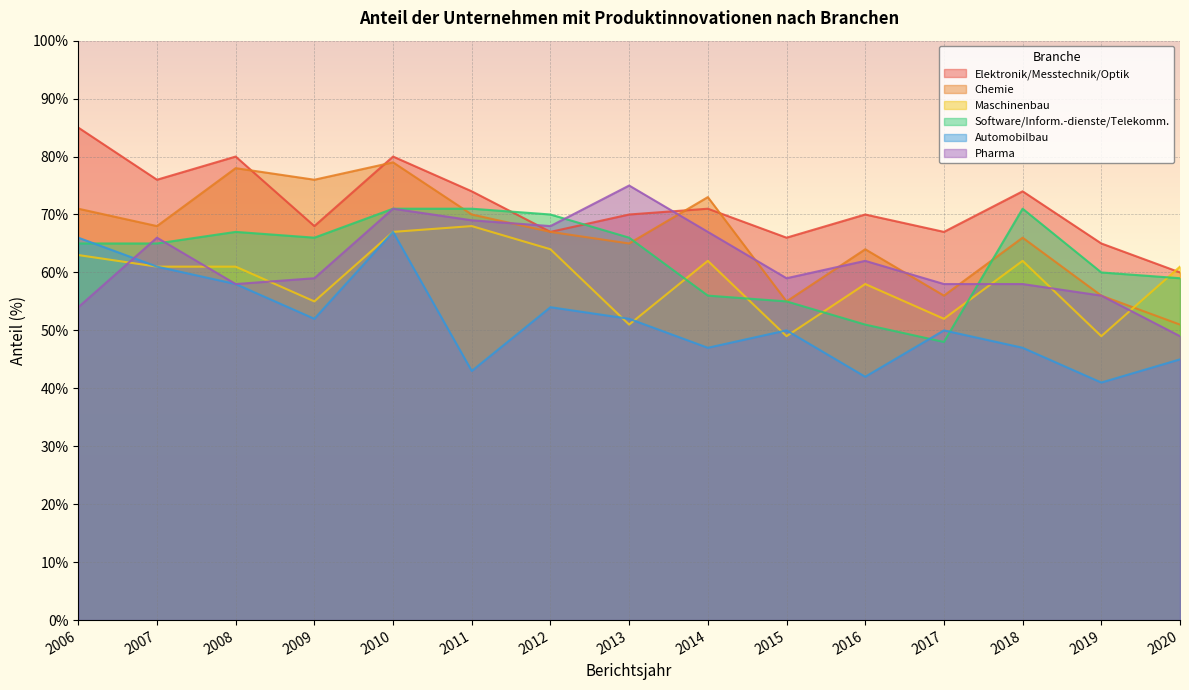

Which has a higher value, 2008 or 2010?

2008